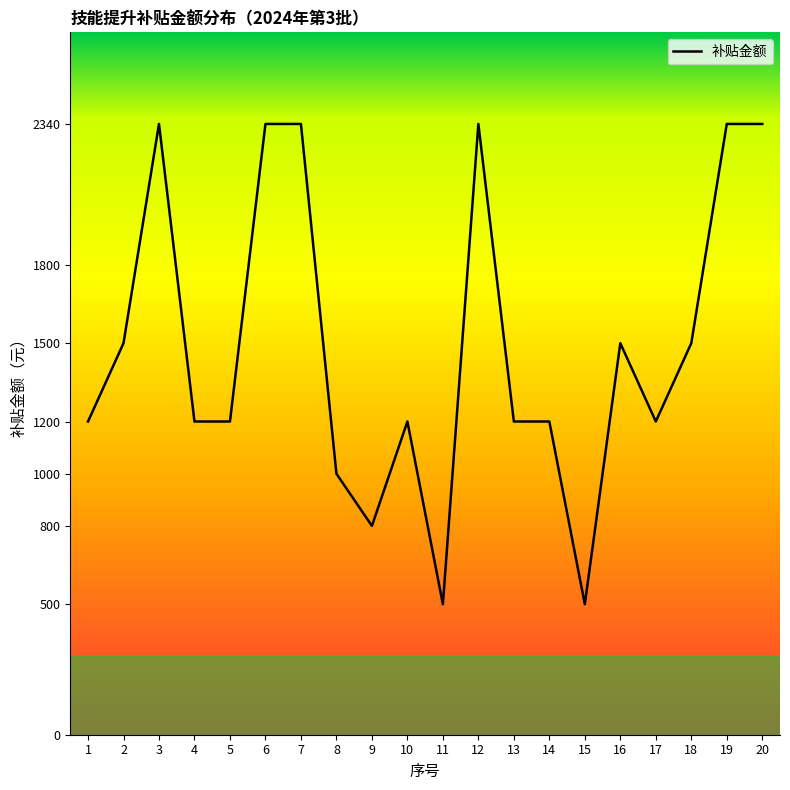

What is the change in value from 15 to 16?

+1000